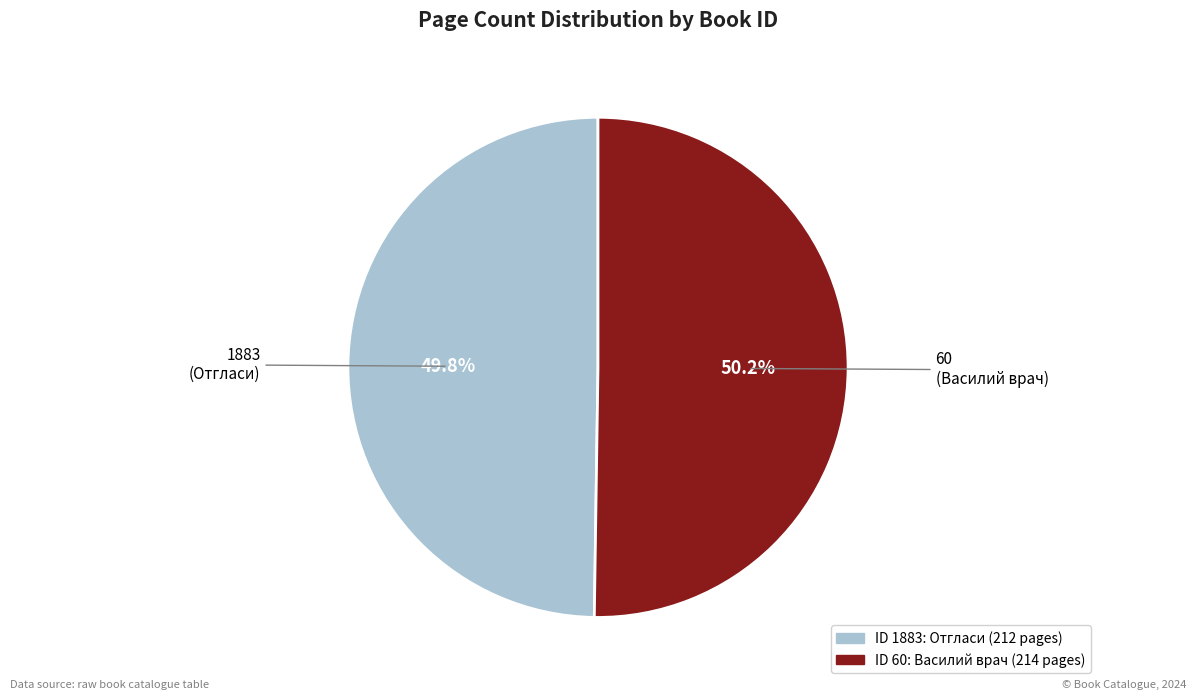

Is there any slice that represents more than half of the pie?

Yes